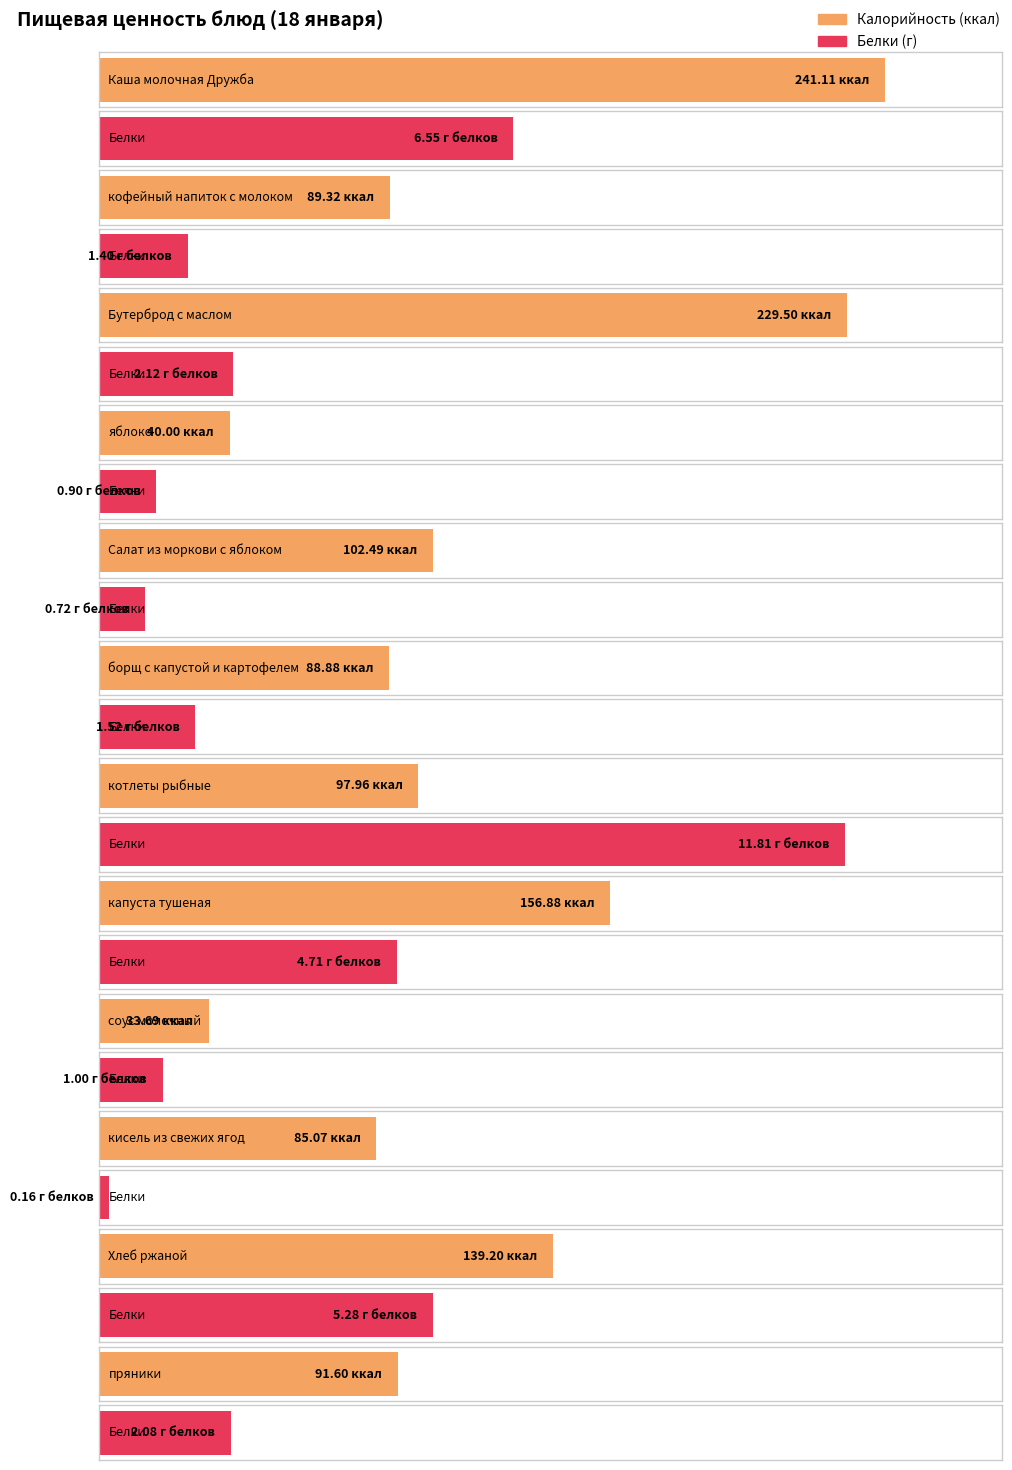

How many data points in Калорийность are less than 97?

6